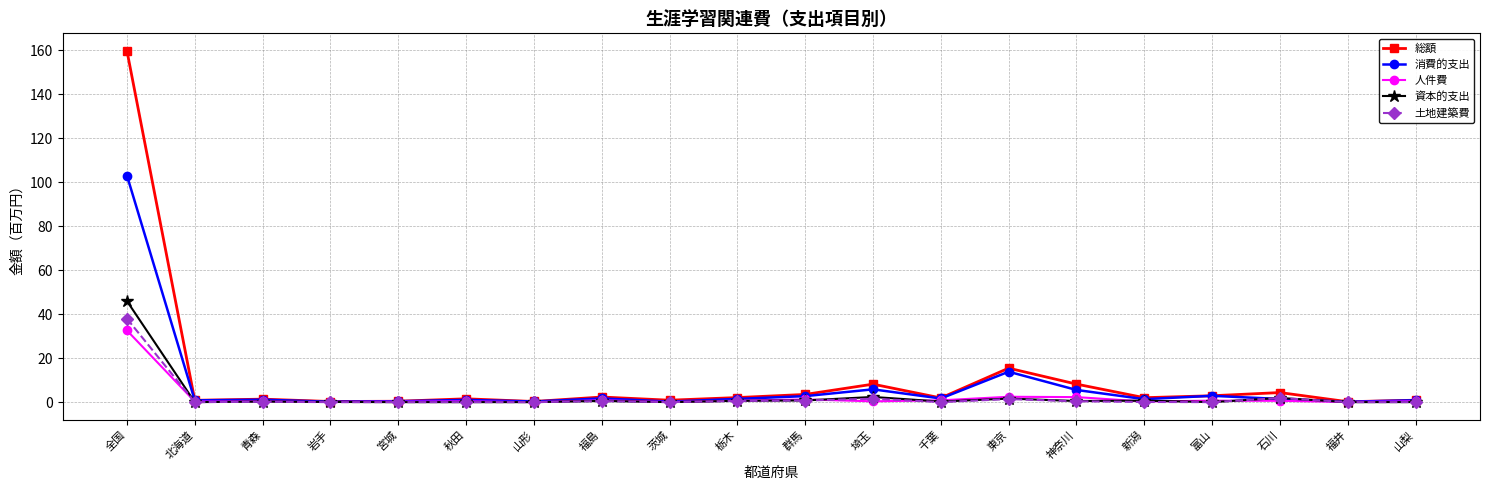

True or false: 人件費 has more than 2 points higher than both neighbors.

True